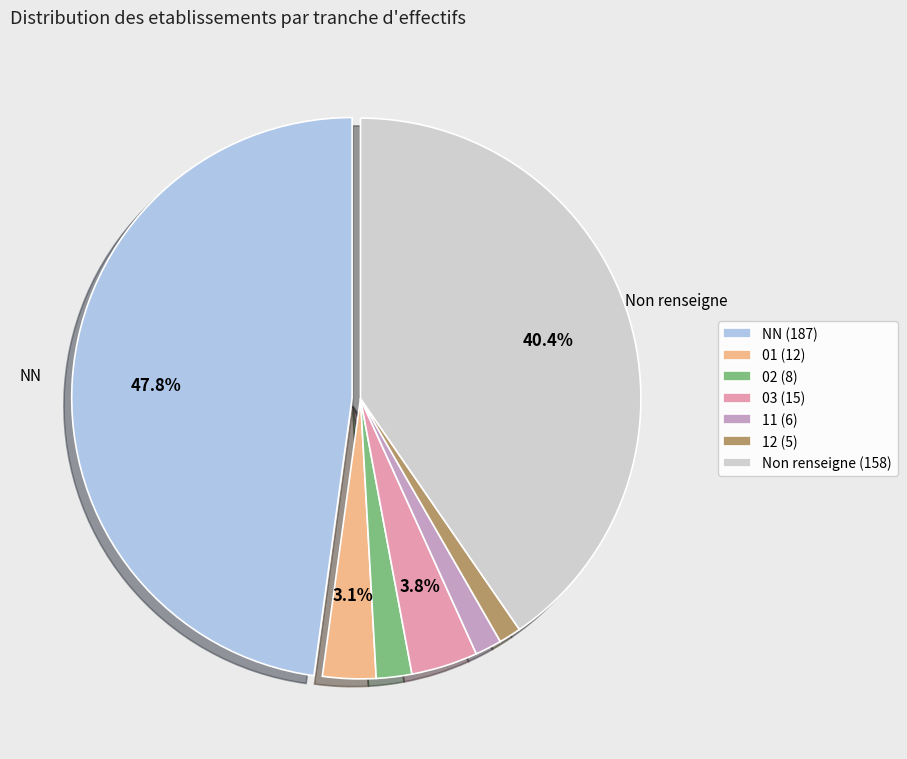

Which category has the biggest portion of the pie?

NN (187)